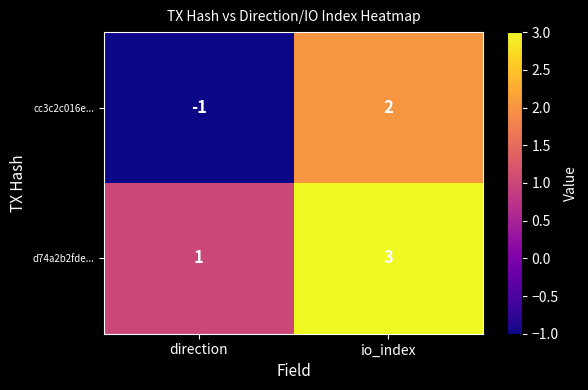

Where is cc3c2c016e... nearest to the value 0?

direction